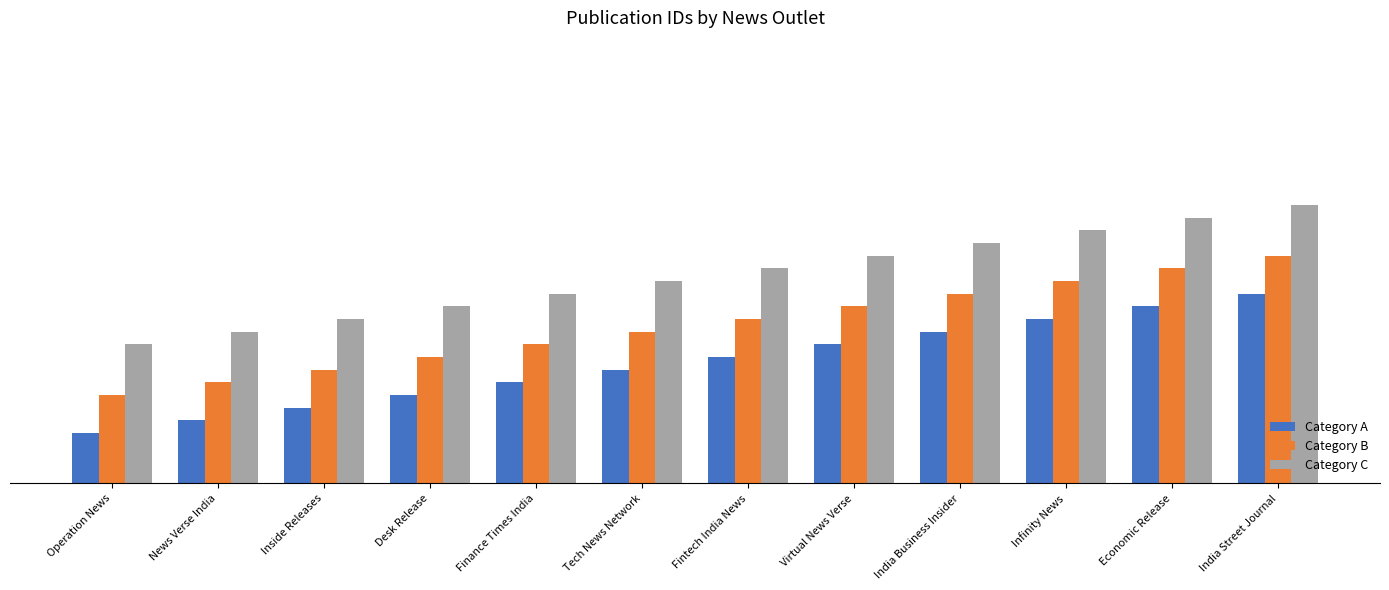

Does the chart contain any negative values?

No